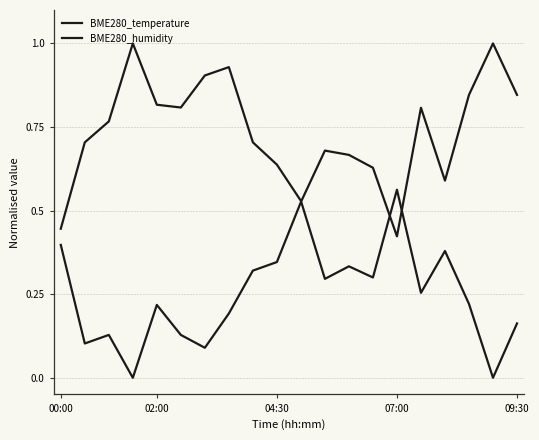

Does the chart display data point markers on the line(s)?

No